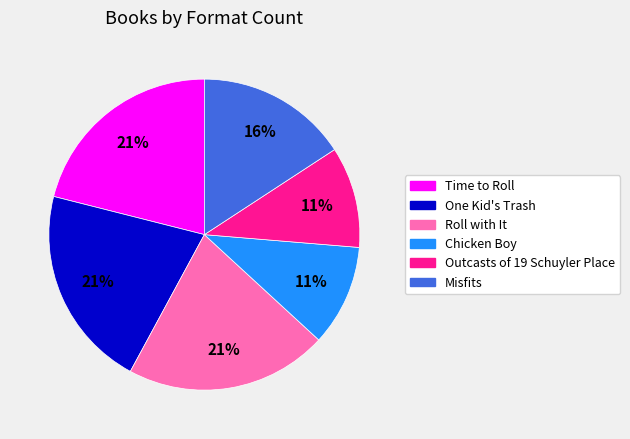

To the nearest percent, what is the difference between the Chicken Boy and Misfits slice percentages?

5%